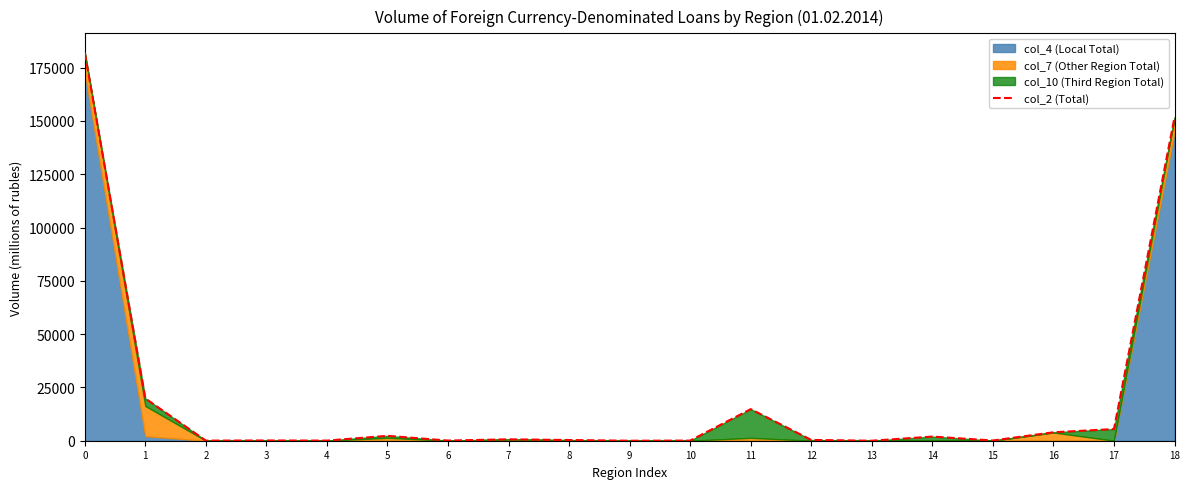

Reading left to right, list all the values displayed in this chart.

182022	19840	53	119	59	2298	72	658	328	0	67	14822	374	1	1943	107	3961	5474	151686